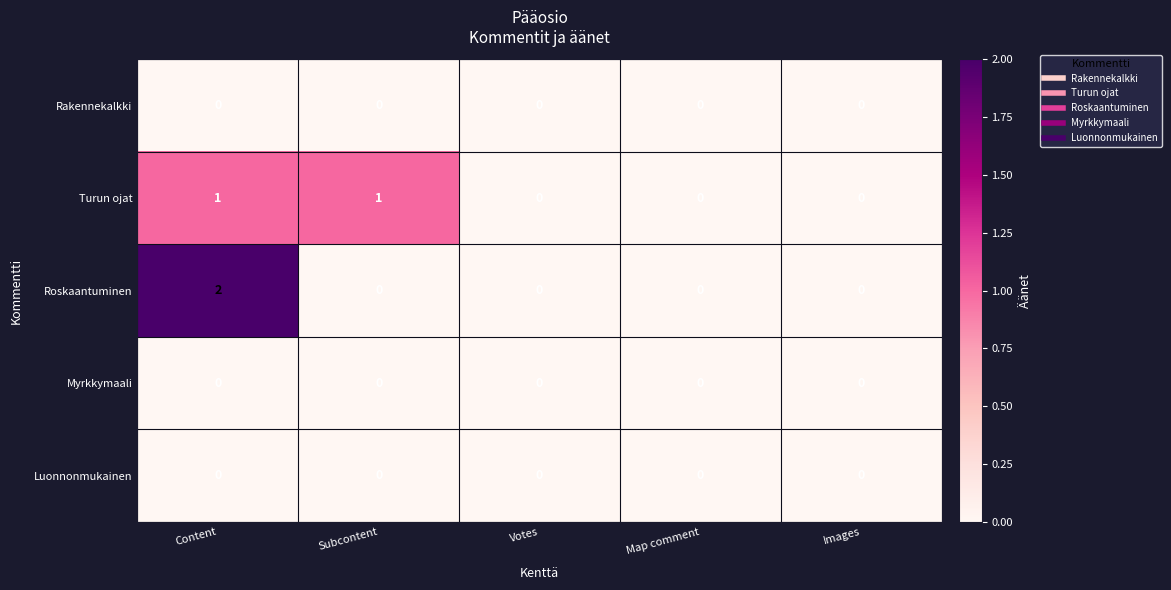

Reading right to left, extract all data points from this chart.

Rakennekalkki: Images=0	Map comment=0	Votes=0	Subcontent=0	Content=0
Turun ojat: Images=0	Map comment=0	Votes=0	Subcontent=1	Content=1
Roskaantuminen: Images=0	Map comment=0	Votes=0	Subcontent=0	Content=2
Myrkkymaali: Images=0	Map comment=0	Votes=0	Subcontent=0	Content=0
Luonnonmukainen: Images=0	Map comment=0	Votes=0	Subcontent=0	Content=0